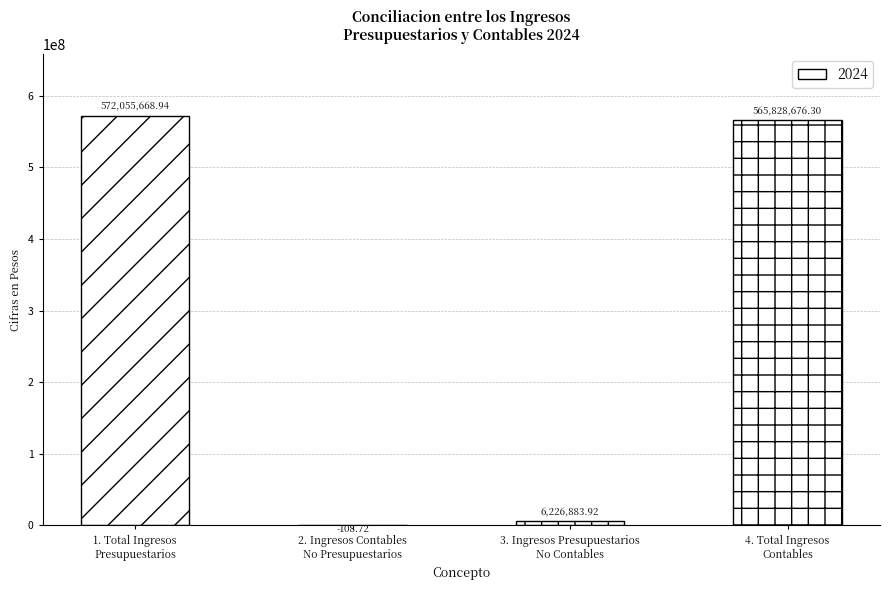

What is the sum of all values?

1144111120.4